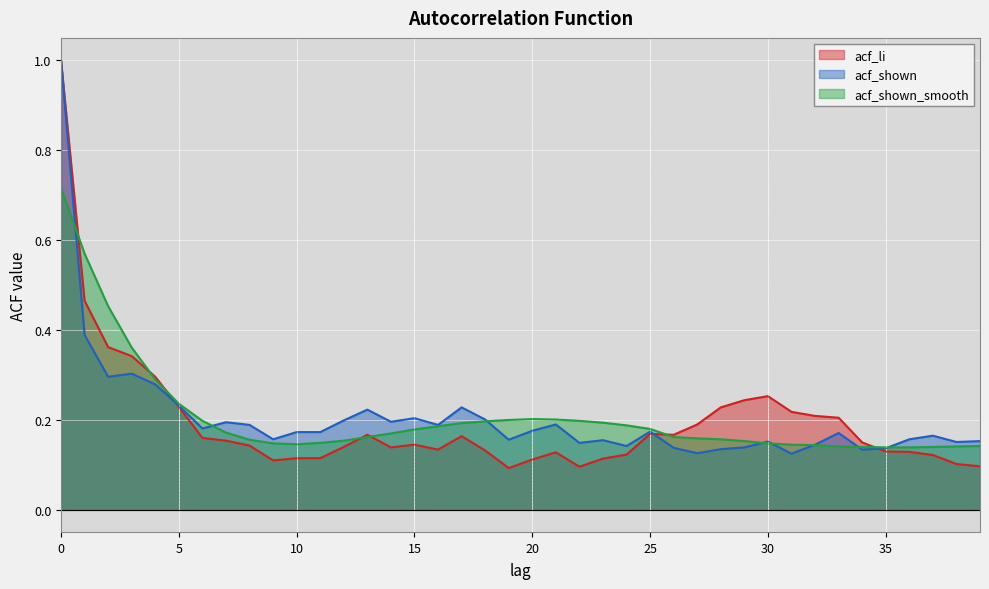

Reading left to right, list all the values displayed in this chart.

acf_li: 1.0	0.5	0.4	0.3	0.3	0.2	0.2	0.2	0.1	0.1	0.1	0.1	0.1	0.2	0.1	0.1	0.1	0.2	0.1	0.1	0.1	0.1	0.1	0.1	0.1	0.2	0.2	0.2	0.2	0.2	0.3	0.2	0.2	0.2	0.1	0.1	0.1	0.1	0.1	0.1
acf_shown: 1.0	0.4	0.3	0.3	0.3	0.2	0.2	0.2	0.2	0.2	0.2	0.2	0.2	0.2	0.2	0.2	0.2	0.2	0.2	0.2	0.2	0.2	0.1	0.2	0.1	0.2	0.1	0.1	0.1	0.1	0.2	0.1	0.1	0.2	0.1	0.1	0.2	0.2	0.2	0.2
acf_shown_smooth: 0.7	0.6	0.5	0.4	0.3	0.2	0.2	0.2	0.2	0.1	0.1	0.1	0.2	0.2	0.2	0.2	0.2	0.2	0.2	0.2	0.2	0.2	0.2	0.2	0.2	0.2	0.2	0.2	0.2	0.2	0.1	0.1	0.1	0.1	0.1	0.1	0.1	0.1	0.1	0.1